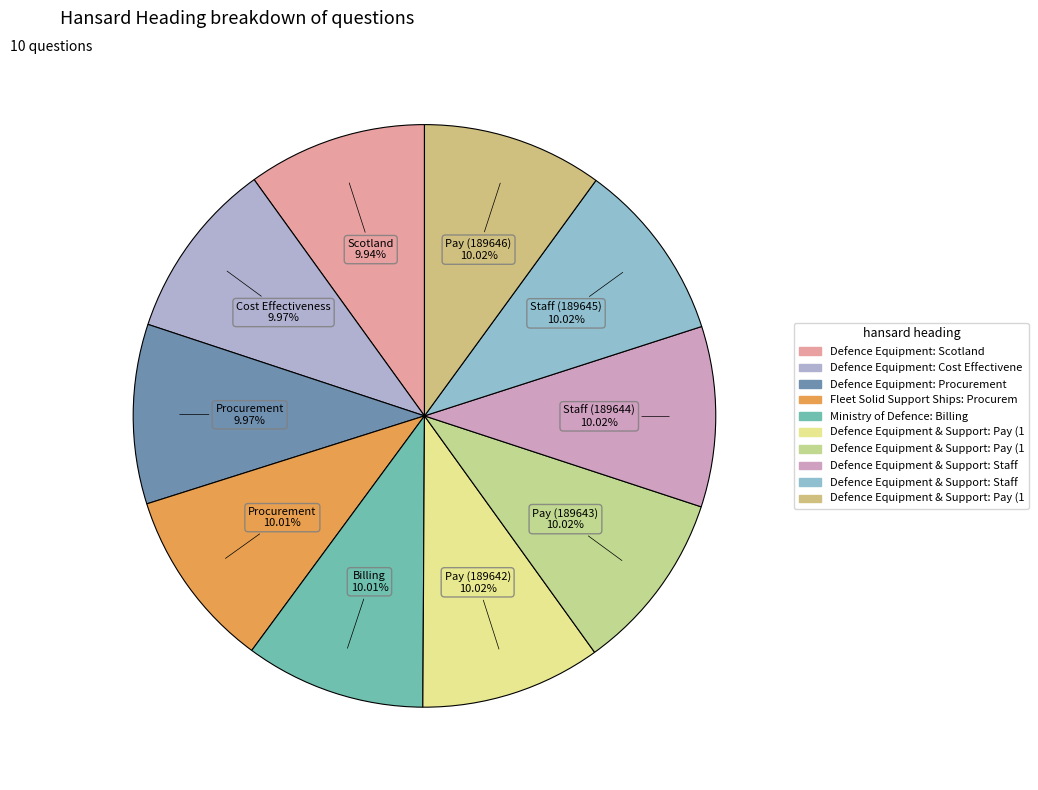

Rank the categories by value from lowest to highest.

Defence Equipment: Scotland, Defence Equipment: Cost Effectiveness, Defence Equipment: Procurement, Fleet Solid Support Ships: Procurement, Ministry of Defence: Billing, Defence Equipment & Support: Pay (189642), Defence Equipment & Support: Pay (189643), Defence Equipment & Support: Staff (189644), Defence Equipment & Support: Staff (189645), Defence Equipment & Support: Pay (189646)